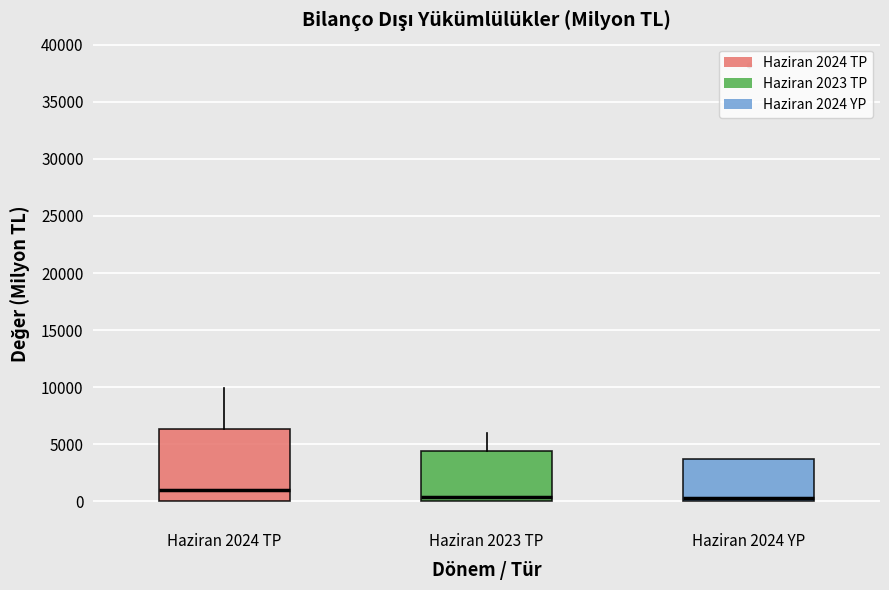

Comparing the boxes themselves (not the whiskers), which one is the tallest?

Haziran 2024 TP